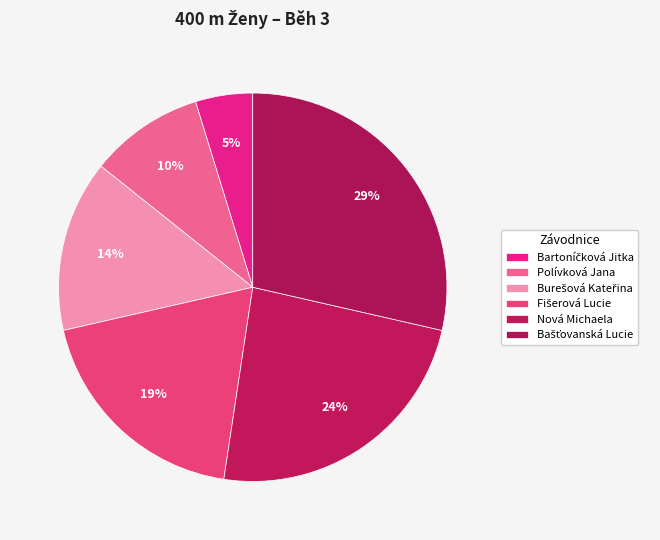

To the nearest percent, what portion does Polívková Jana represent?

10%